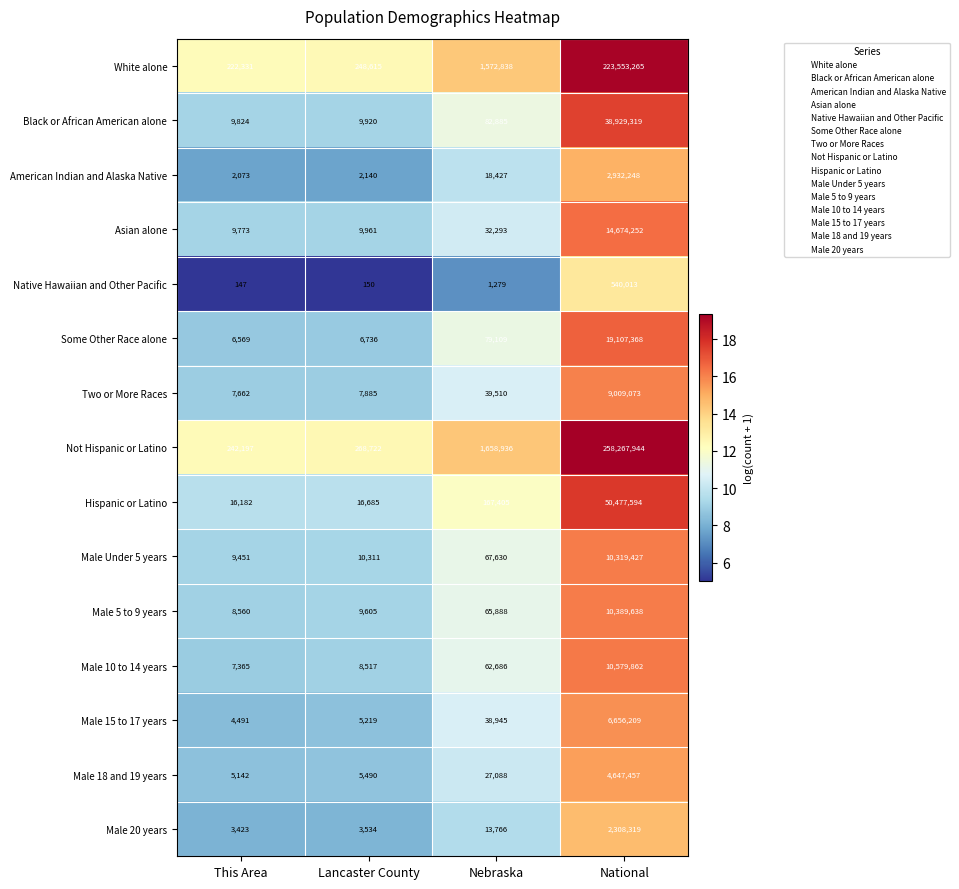

What is the total value across all series at Lancaster County?

613490